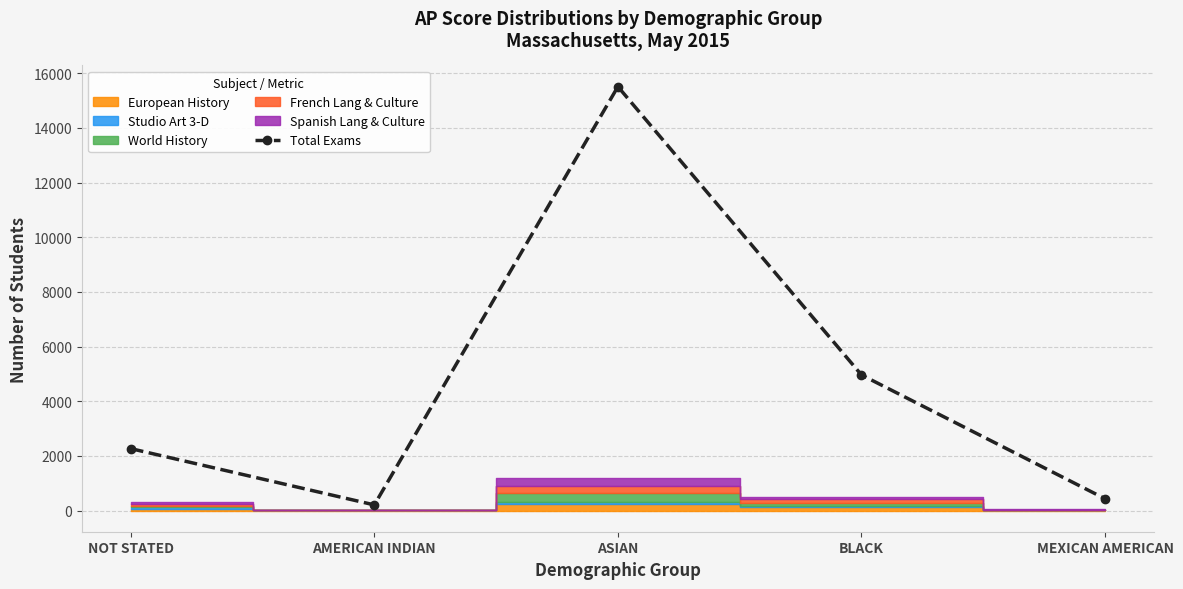

What is the value of the 2nd point from the left?

206